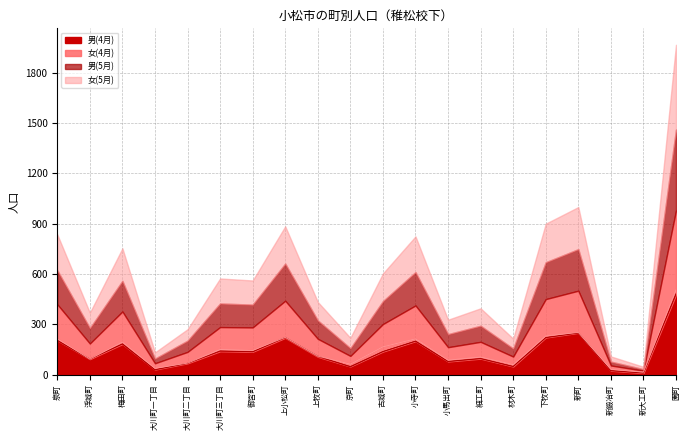

Reading left to right, what are all the values shown in this chart?

男(4月): 204	92	182	30	67	139	136	219	106	48	137	199	78	95	48	221	249	23	9	477
女(4月): 215	93	194	37	68	144	145	221	107	63	164	213	85	100	59	229	251	31	14	502
男(5月): 203	92	183	28	67	141	136	222	110	46	137	199	78	96	48	220	248	23	9	483
女(5月): 214	92	194	37	68	149	144	222	110	62	165	213	86	104	59	230	251	31	14	505